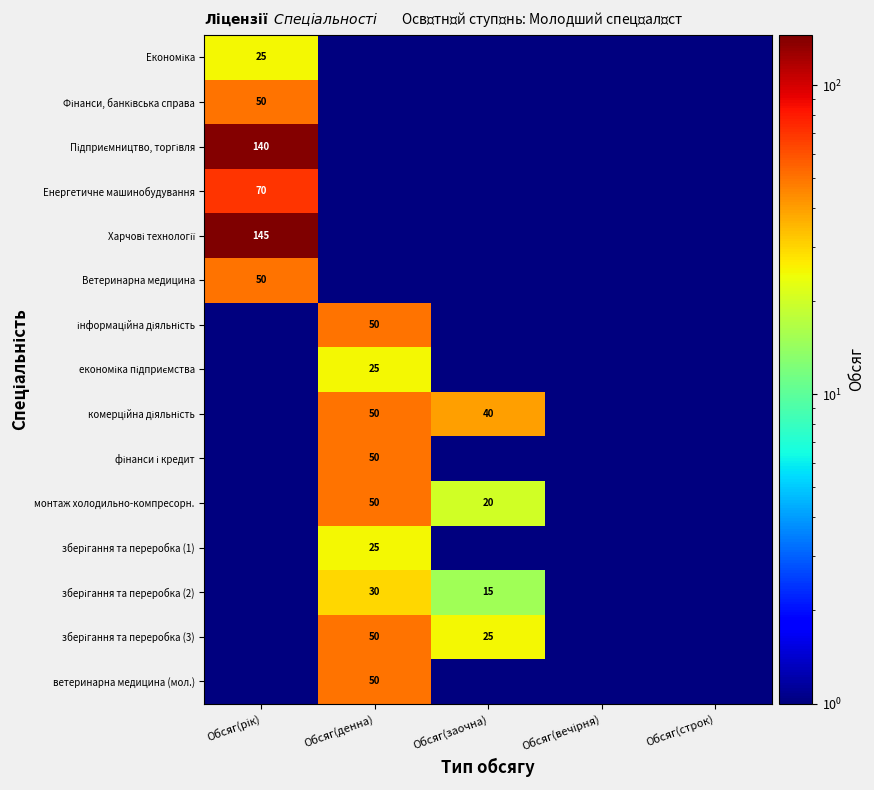

Which label corresponds to the largest value in the chart?

Обсяг(рік)